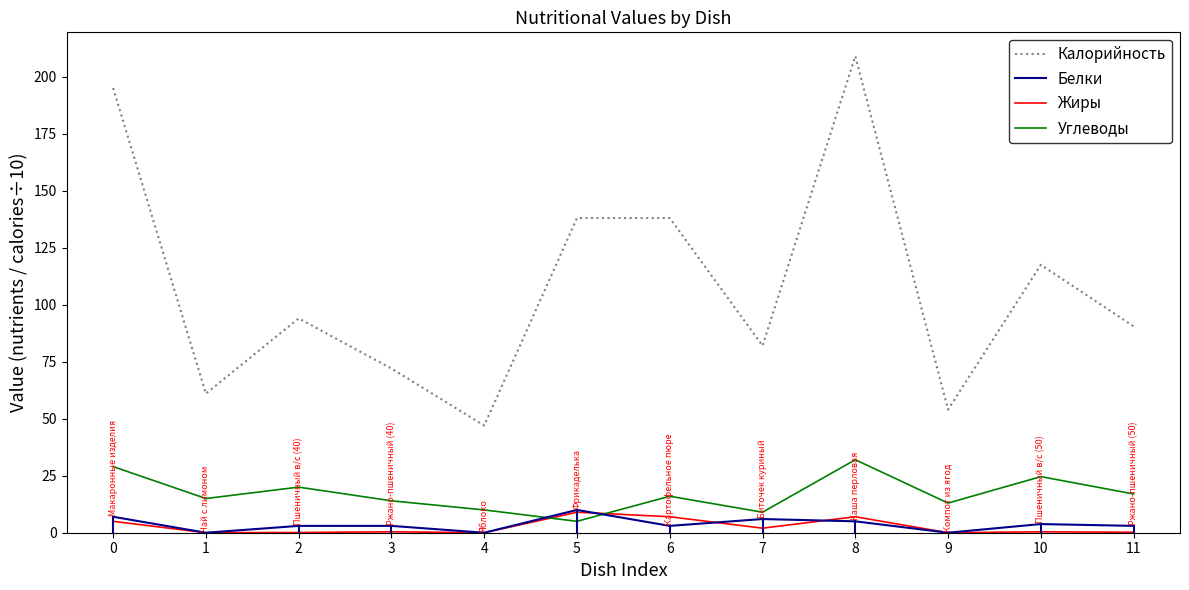

What is the difference between the second highest and second lowest values in the Углеводы series?

20.0